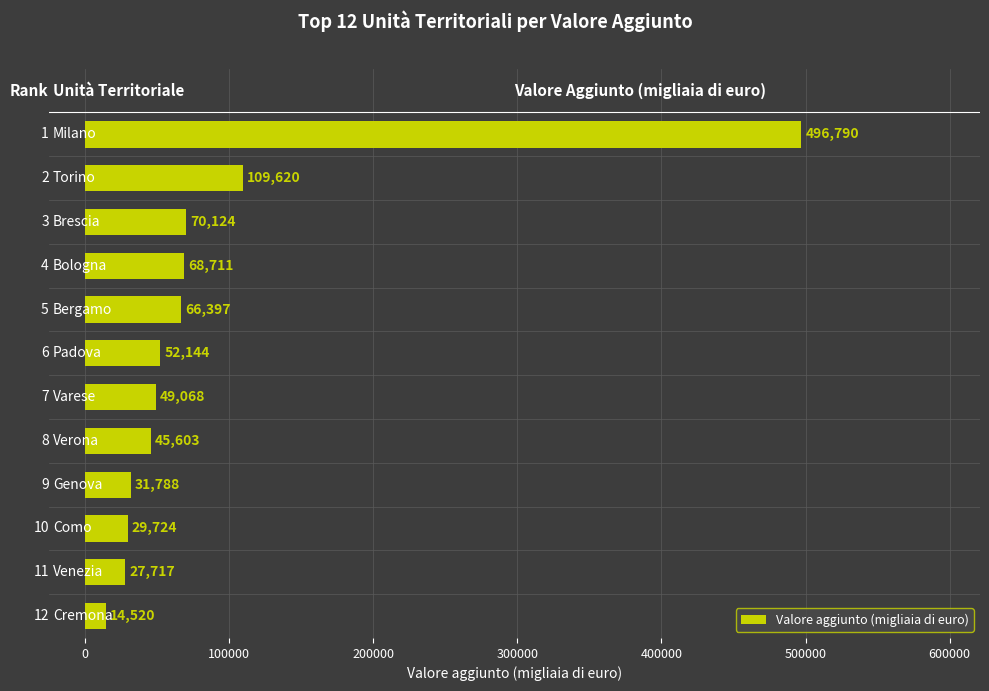

What is the difference between the maximum and minimum values?

482270